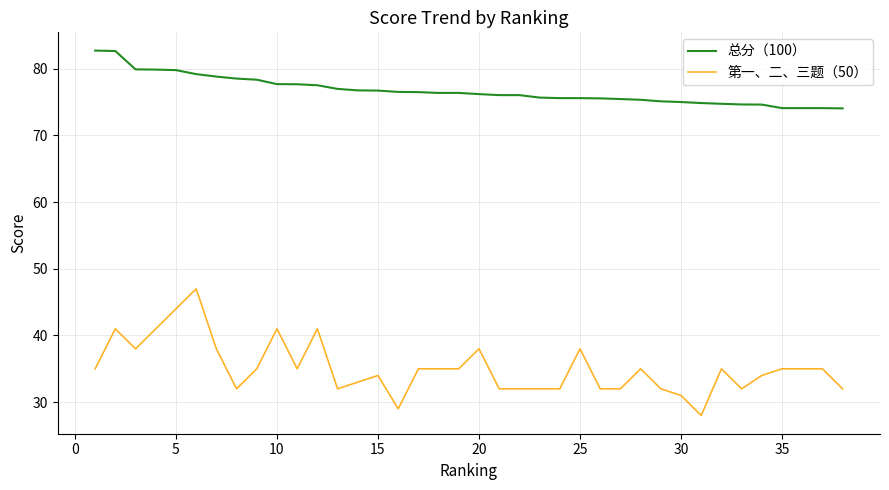

List the series in order of their peak value, lowest first.

第一、二、三题（50）, 总分（100）